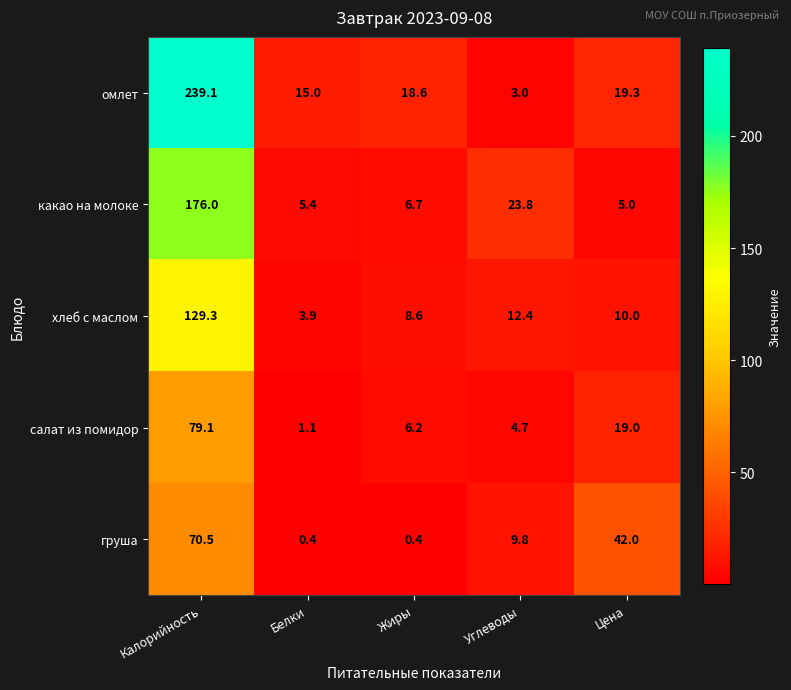

What is the highest value of the салат из помидор series?

79.1